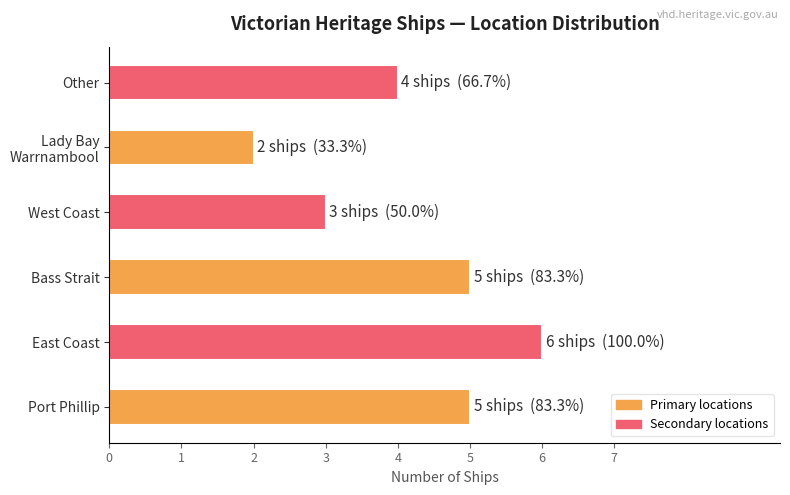

Reading bottom to top, extract all data points from this chart.

5	6	5	3	2	4